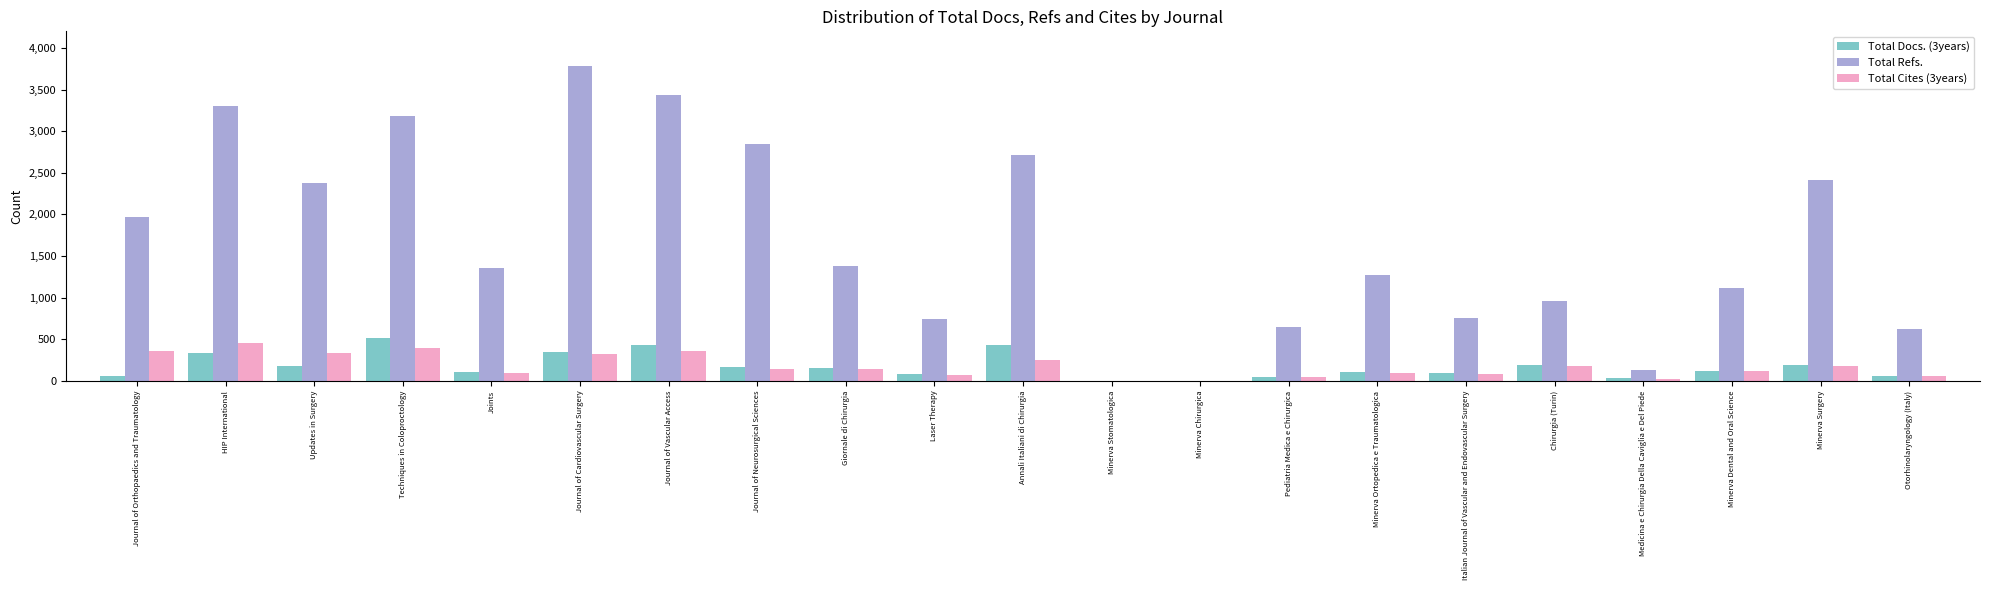

What is the sum of the Total Refs. values at Minerva Surgery and Minerva Stomatologica?

2417